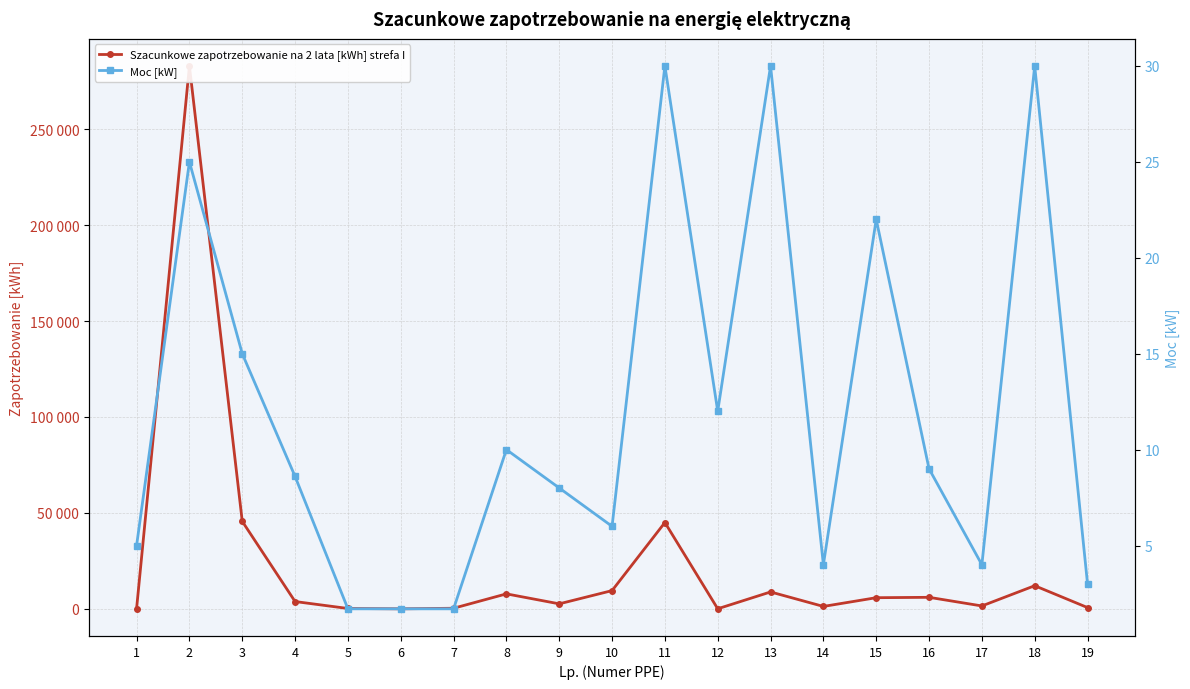

How many times do Moc [kW] and Szacunkowe zapotrzebowanie na 2 lata [kWh] strefa I cross each other?

2